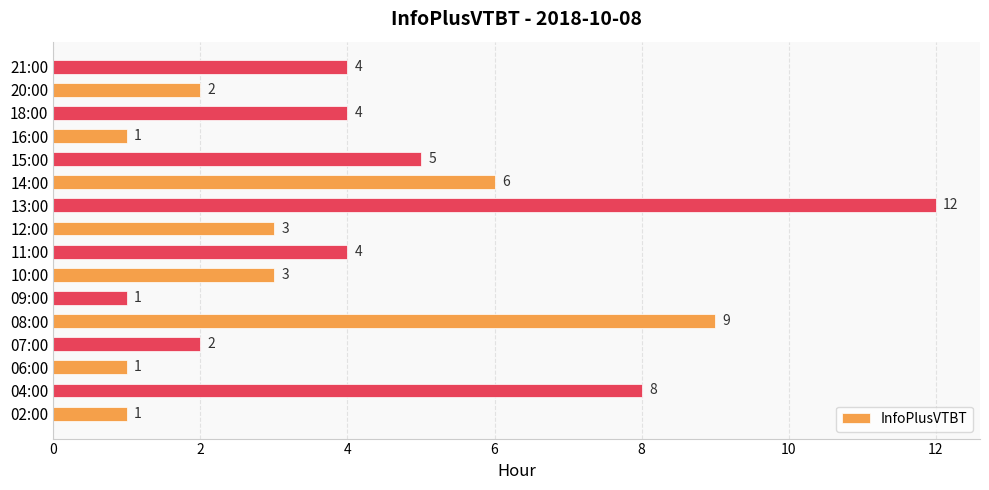

Approximately how many times larger is the value at 18:00 compared to 21:00?

1.0